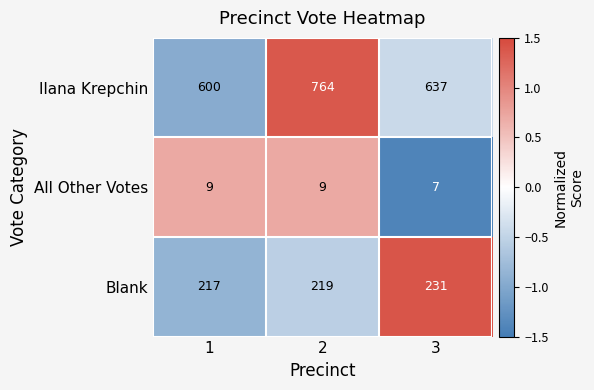

Between 1 and 3, which series saw the biggest shift?

Ilana Krepchin